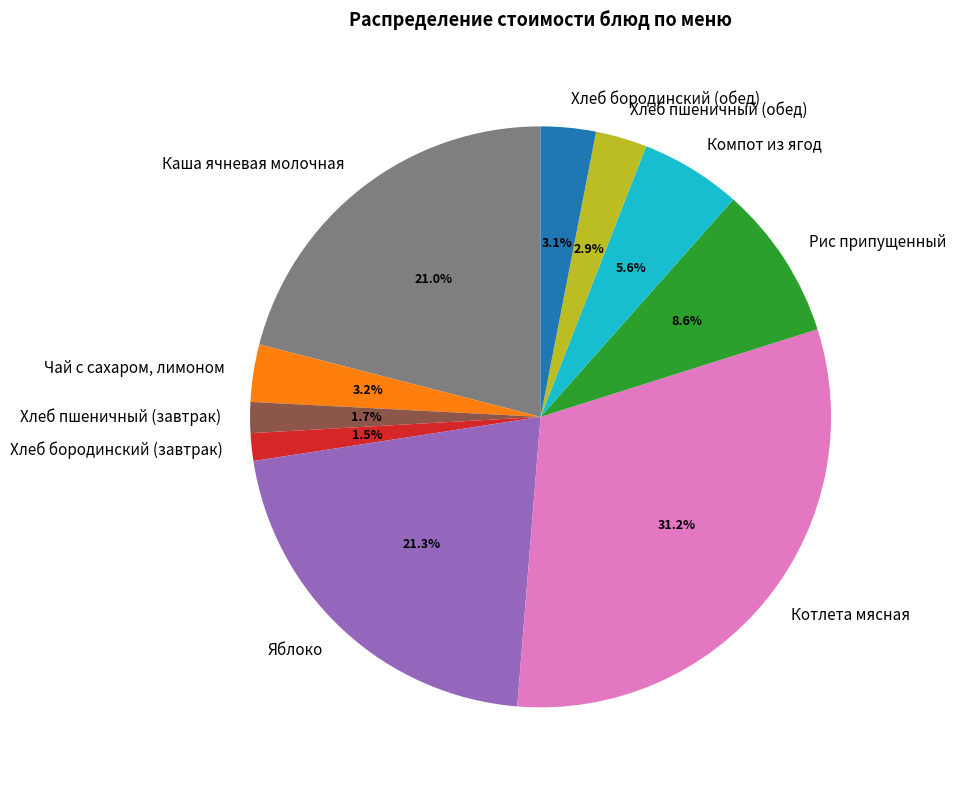

How many segments does this pie chart have?

10